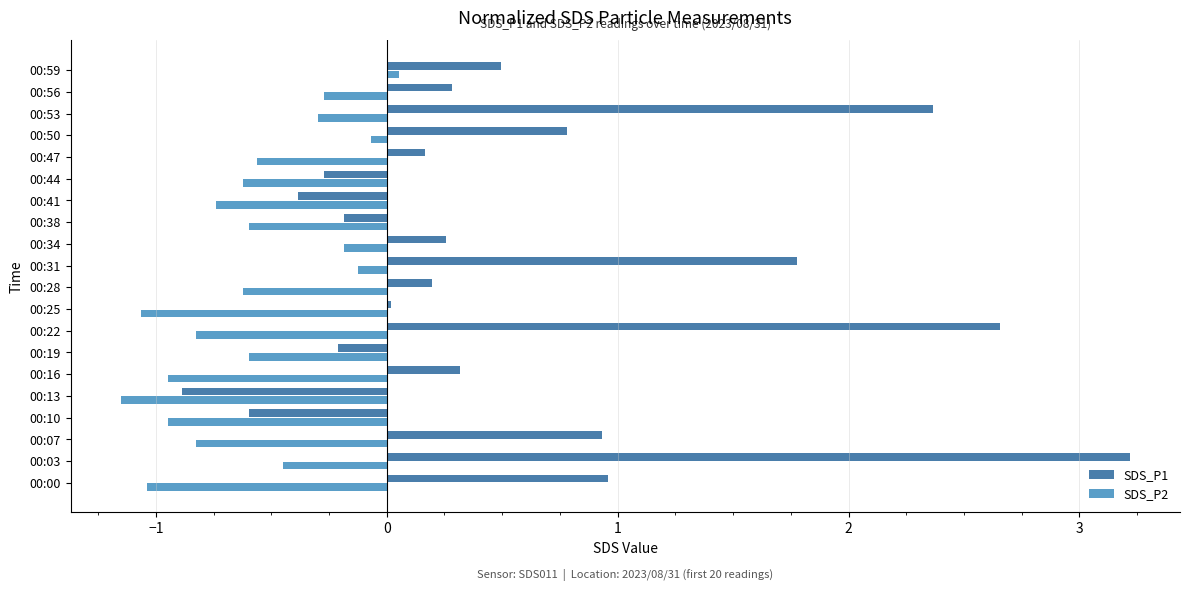

What is the difference between the maximum and minimum values in the SDS_P2 series?

1.2